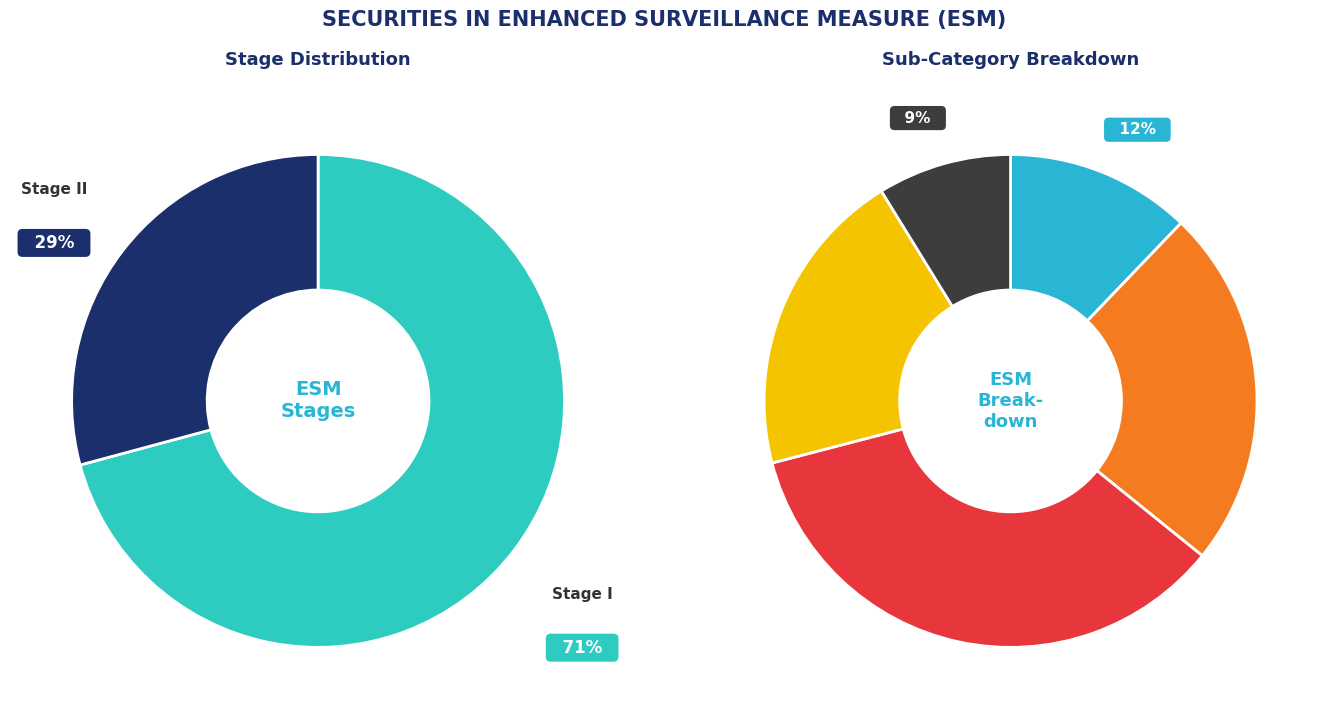

To the nearest percent, what is the average slice percentage?

50%